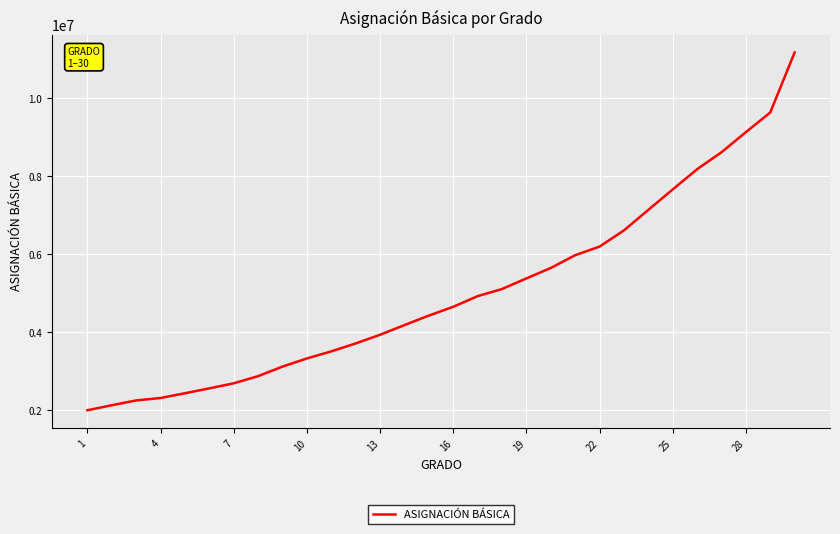

Reading right to left, transcribe all the data shown in this chart.

11180713	9640794	9135102	8618486	8183300	7664215	7140063	6612983	6197005	5976494	5647925	5380944	5108450	4925356	4651557	4426571	4182374	3934331	3711363	3508084	3325943	3117028	2872012	2688274	2558714	2433321	2310912	2248712	2125642	1996436